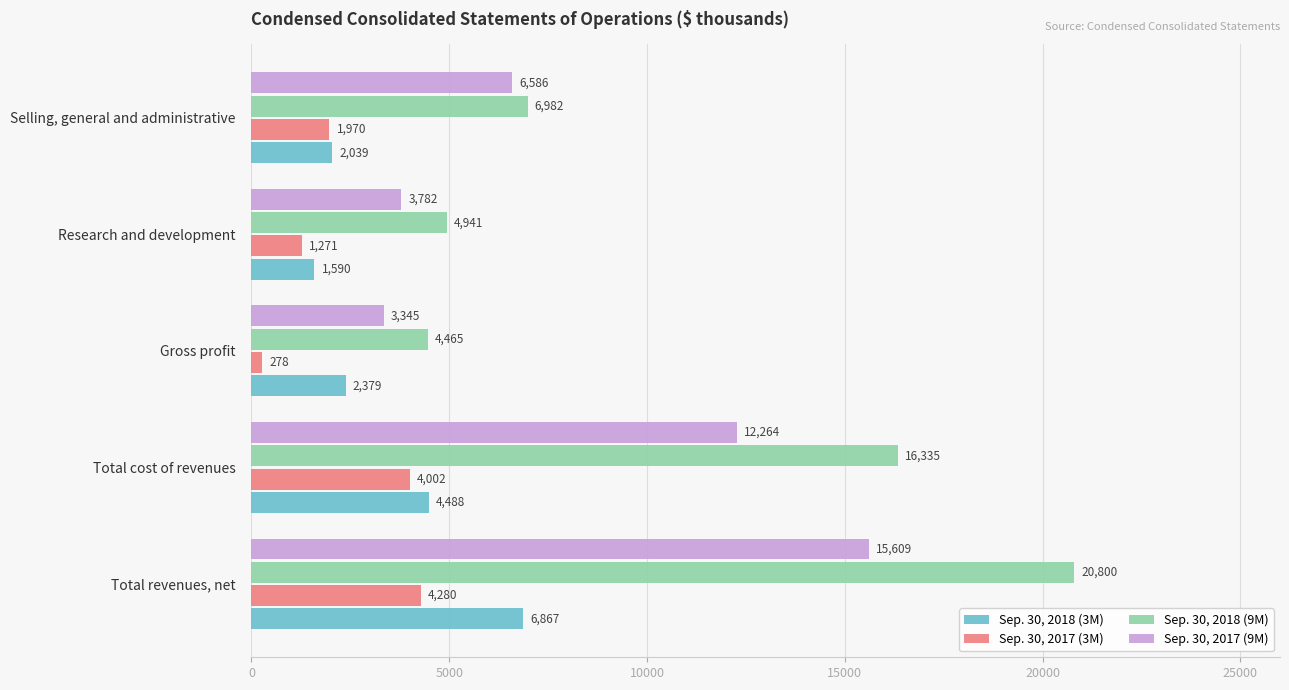

What is the difference between the highest and lowest values at Total cost of revenues?

12333